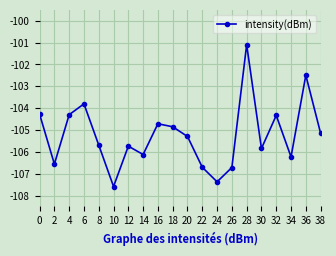

What is the change in value from 6 to 22?

-2.9